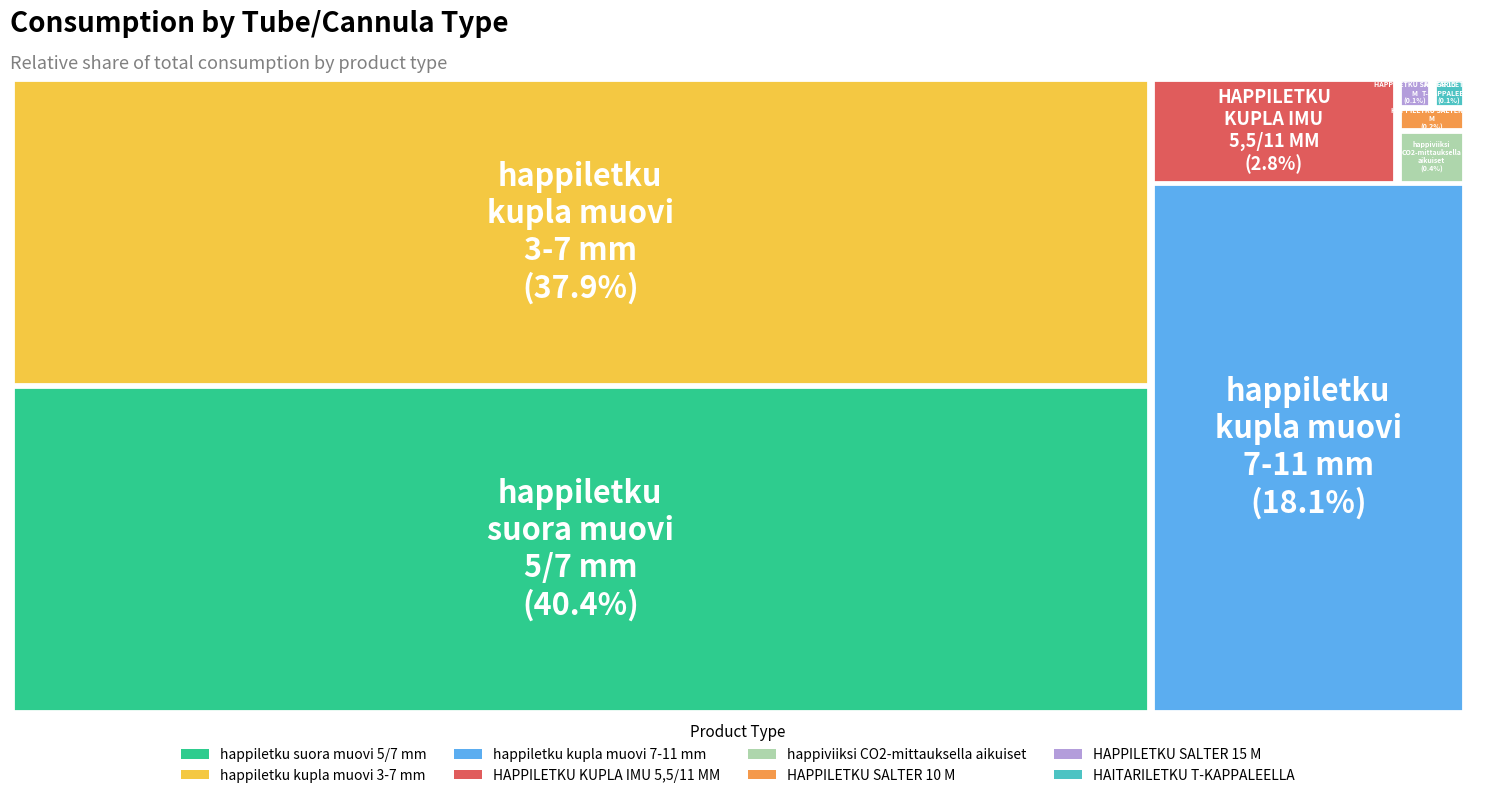

Is the sum of HAITARILETKU T-KAPPALEELLA and HAPPILETKU SALTER 10 M greater than half?

No